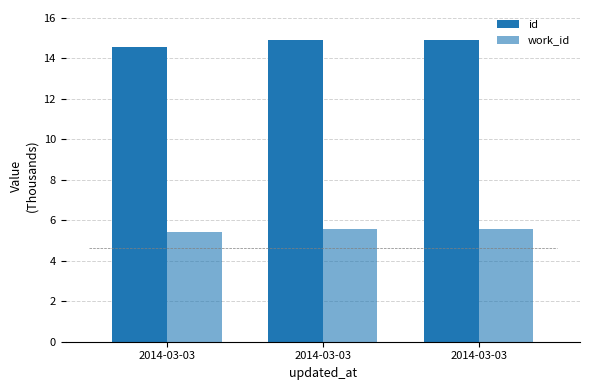

How many groups of bars are there?

3